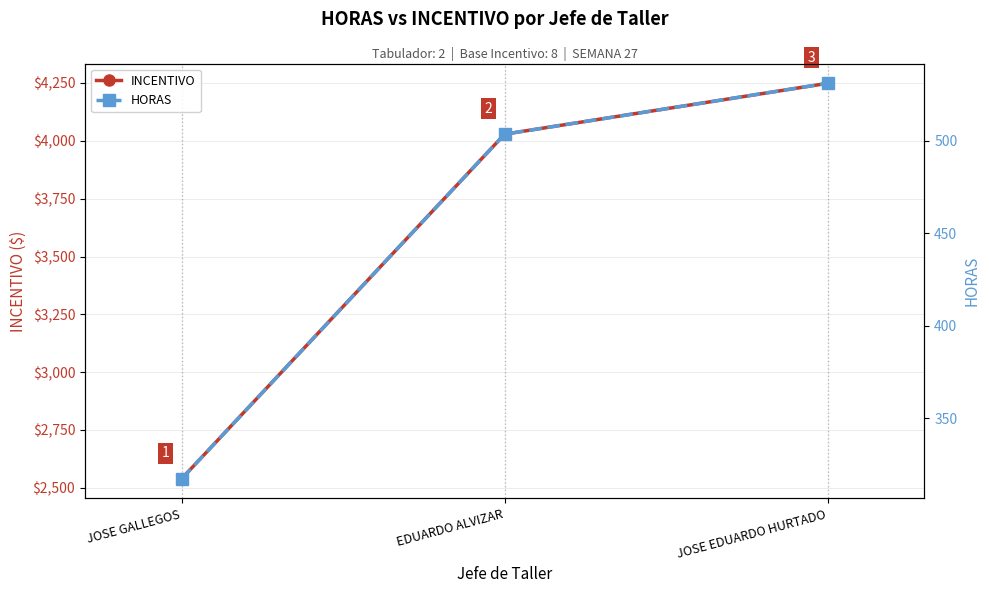

Which series changed the most between EDUARDO ALVIZAR and JOSE EDUARDO HURTADO?

INCENTIVO